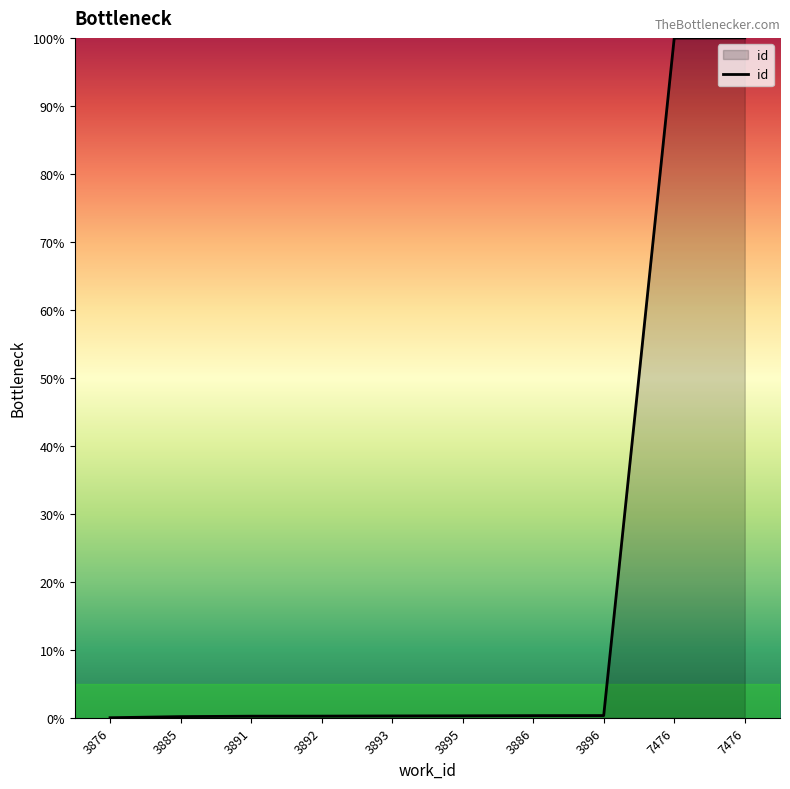

What is the difference between the second highest and second lowest values?

99.8